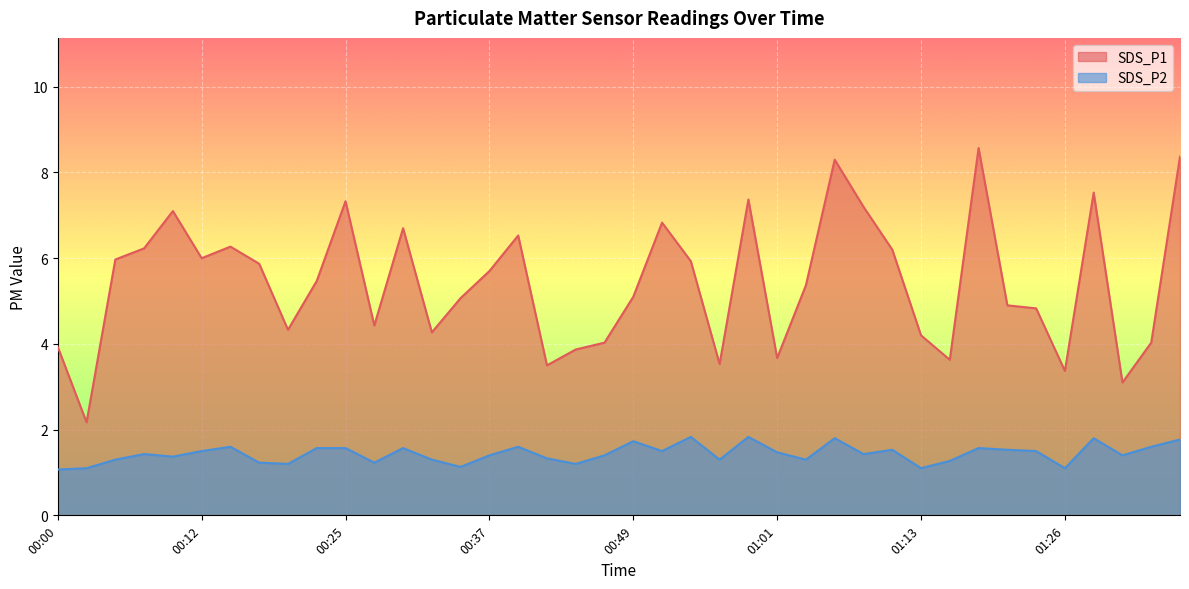

Reading left to right, what are all the values shown in this chart?

SDS_P1: 00:00=3.9	00:03=2.2	00:05=6.0	00:08=6.2	00:10=7.1	00:12=6.0	00:15=6.3	00:17=5.9	00:20=4.3	00:22=5.5	00:25=7.3	00:27=4.4	00:29=6.7	00:32=4.3	00:34=5.1	00:37=5.7	00:39=6.5	00:42=3.5	00:44=3.9	00:46=4.0	00:49=5.1	00:51=6.8	00:54=5.9	00:56=3.5	00:59=7.4	01:01=3.7	01:04=5.4	01:06=8.3	01:09=7.2	01:11=6.2	01:13=4.2	01:16=3.6	01:18=8.6	01:21=4.9	01:24=4.8	01:26=3.4	01:29=7.5	01:31=3.1	01:34=4.0	01:36=8.4
SDS_P2: 00:00=1.1	00:03=1.1	00:05=1.3	00:08=1.4	00:10=1.4	00:12=1.5	00:15=1.6	00:17=1.2	00:20=1.2	00:22=1.6	00:25=1.6	00:27=1.2	00:29=1.6	00:32=1.3	00:34=1.1	00:37=1.4	00:39=1.6	00:42=1.3	00:44=1.2	00:46=1.4	00:49=1.7	00:51=1.5	00:54=1.8	00:56=1.3	00:59=1.8	01:01=1.5	01:04=1.3	01:06=1.8	01:09=1.4	01:11=1.5	01:13=1.1	01:16=1.3	01:18=1.6	01:21=1.5	01:24=1.5	01:26=1.1	01:29=1.8	01:31=1.4	01:34=1.6	01:36=1.8